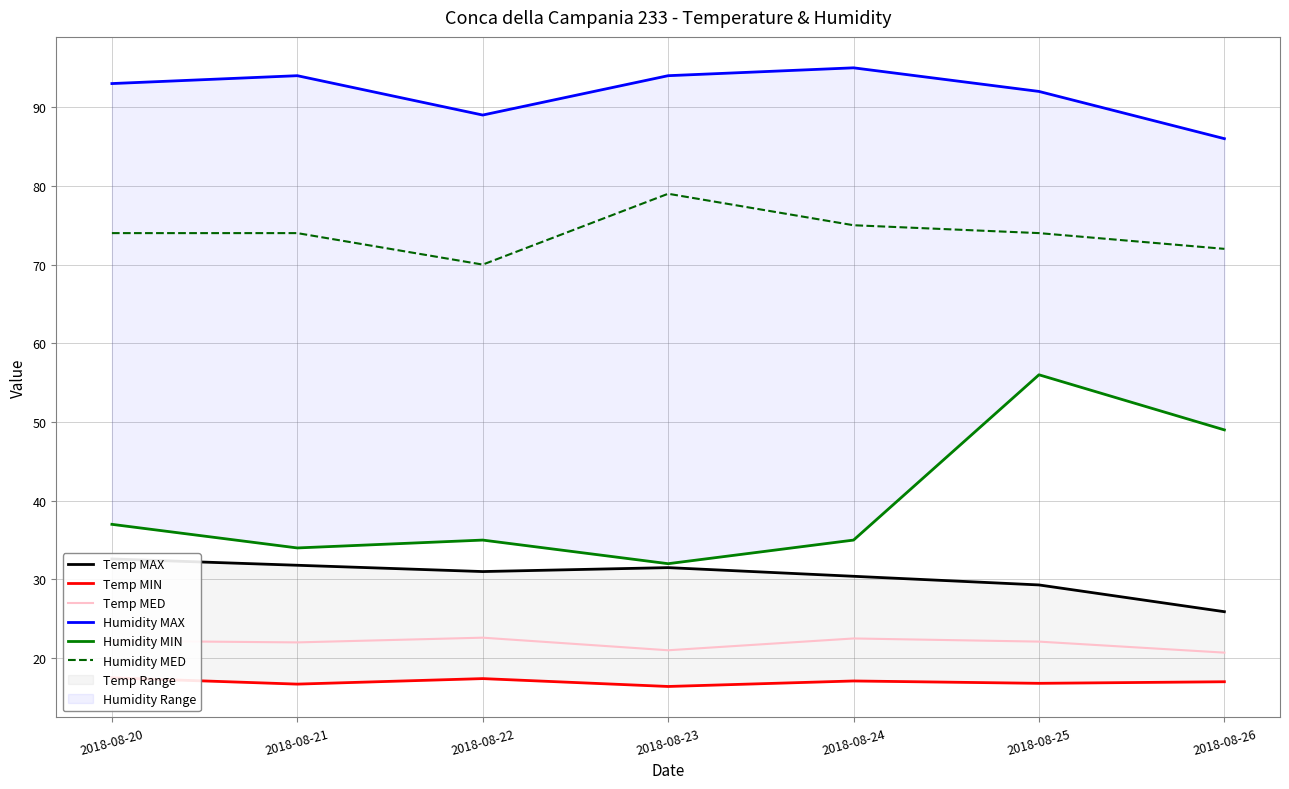

Between 2018-08-23 and 2018-08-24, which series saw the biggest shift?

Humidity MED